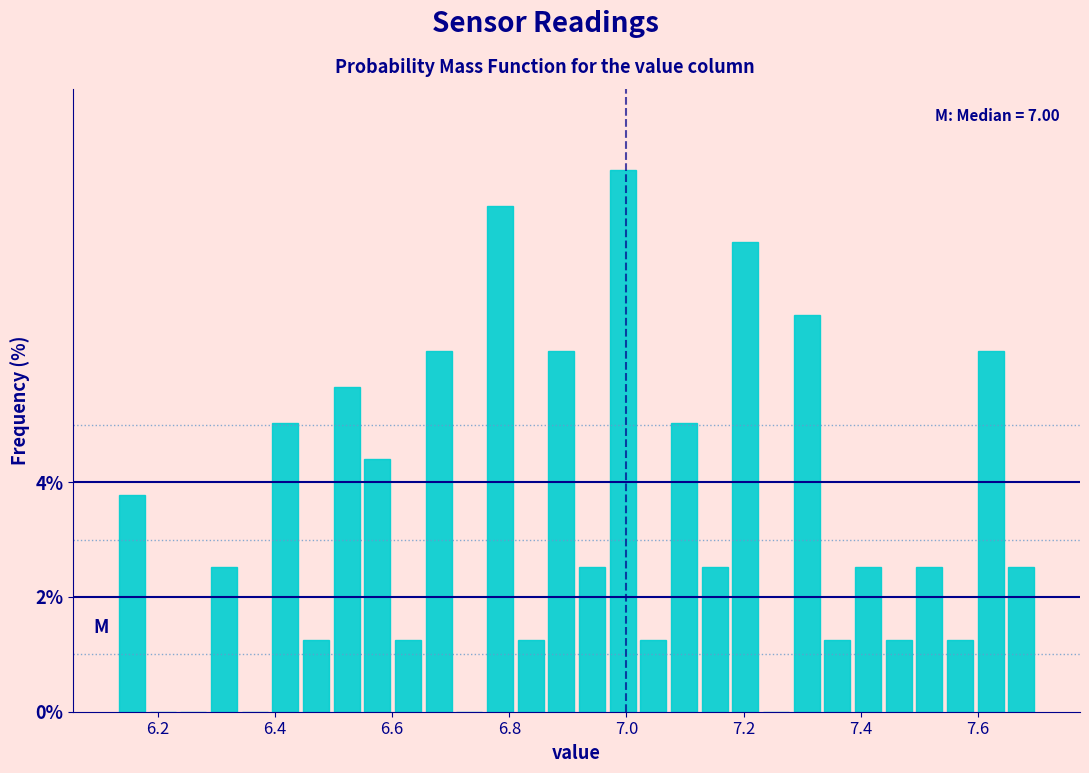

Read against the x-axis, roughly where is the centre of the tallest bar?

7.00